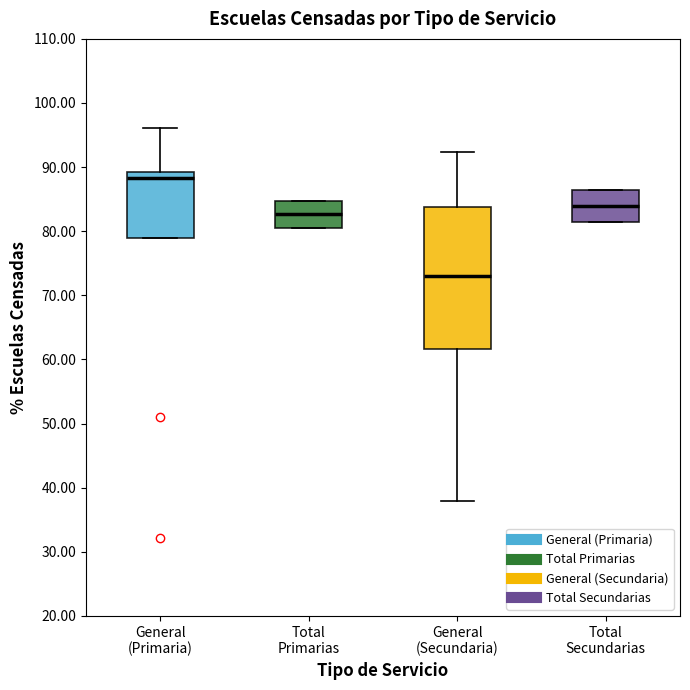

Where does the median line of the box for Total Secundarias sit on the y-axis? The values are not printed on the chart, so give them approximately, as read against the axis.

84